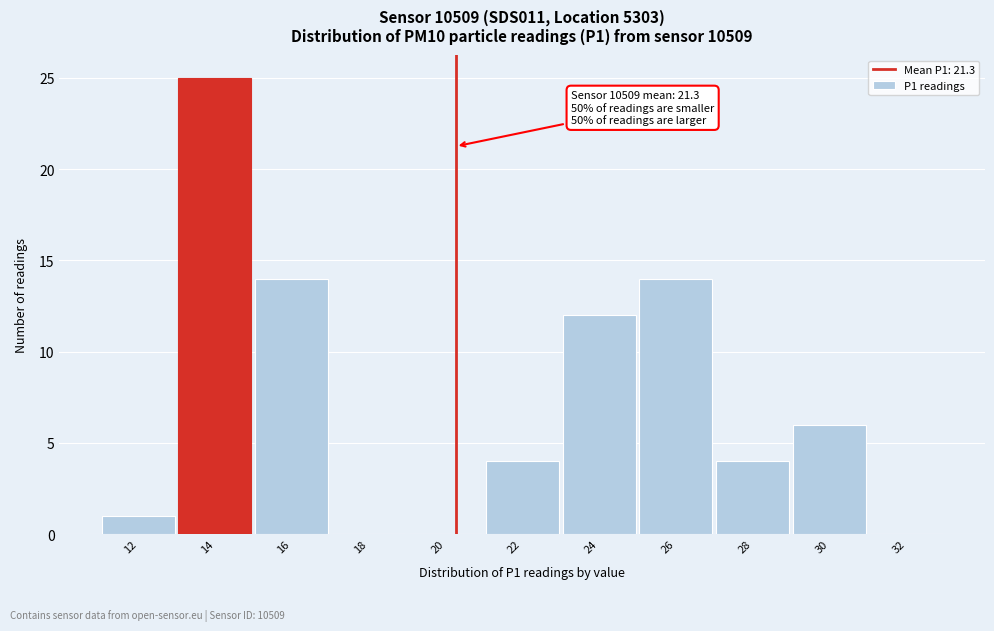

Reading right to left, extract all data points from this chart.

32=0	30=6	28=4	26=14	24=12	22=4	20=0	18=0	16=14	14=25	12=1